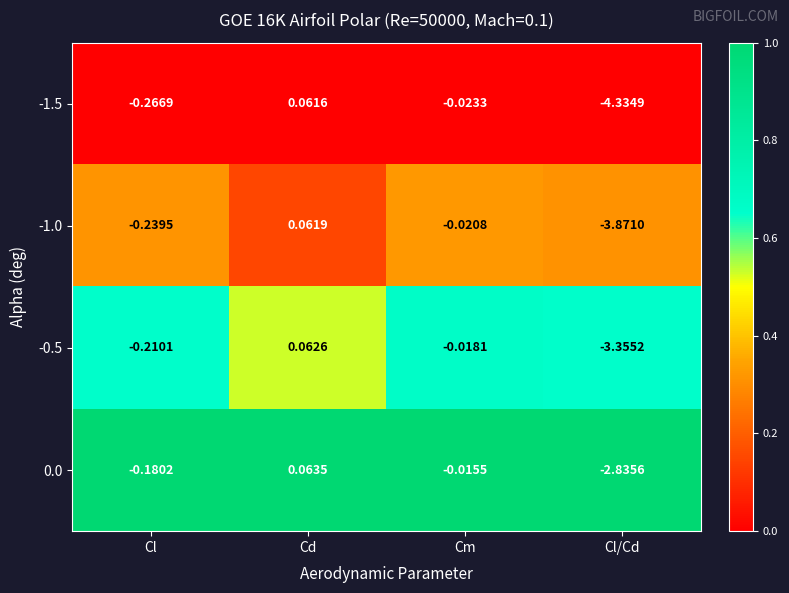

At which category is the sum across all series the highest?

Cd